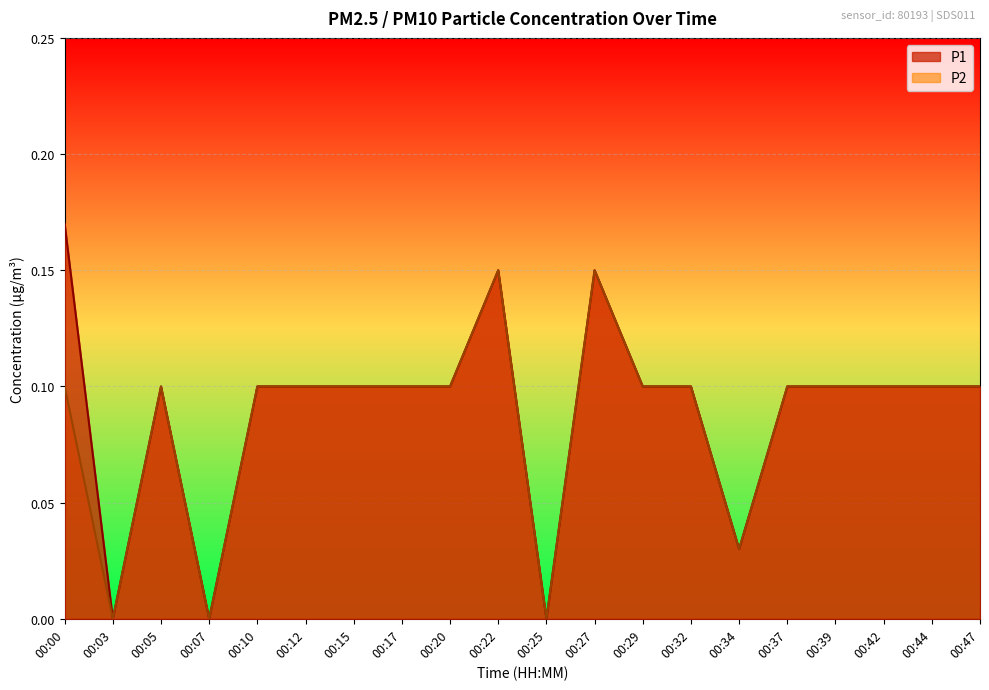

How many lines are shown in the chart?

2